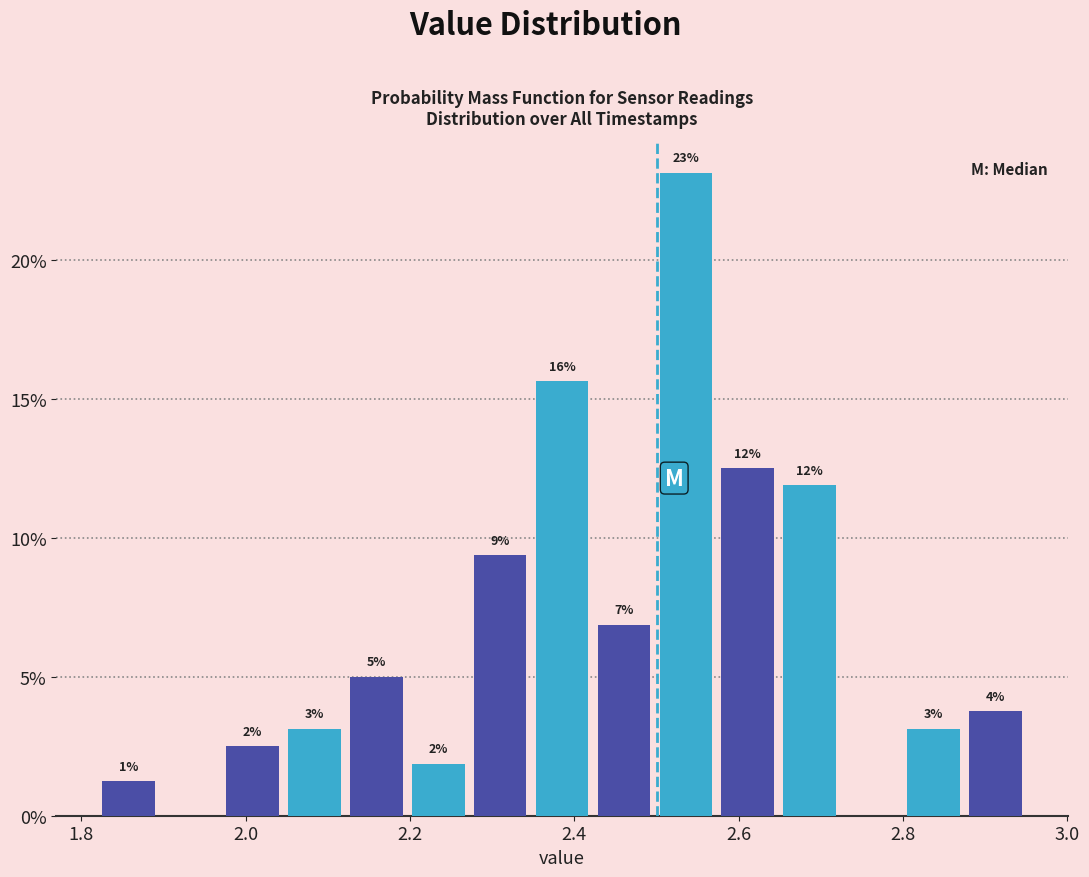

Read against the x-axis, roughly where is the centre of the tallest bar?

2.54